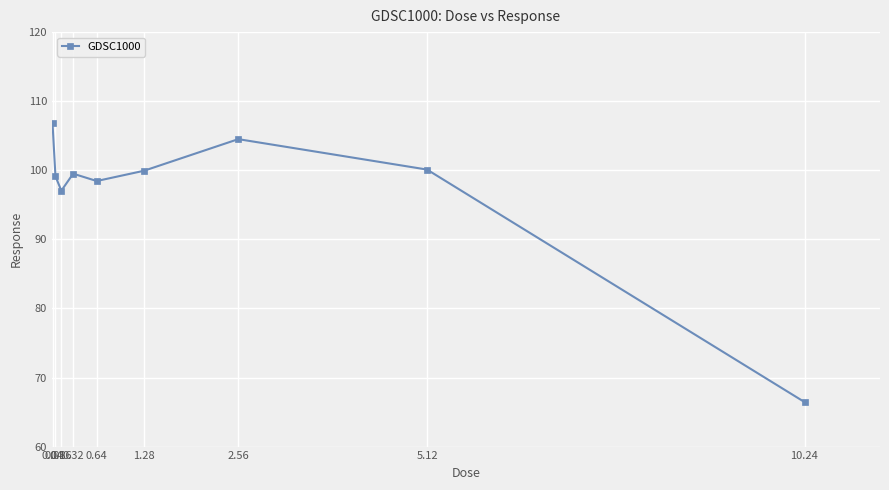

What is the sum of all values?

872.0